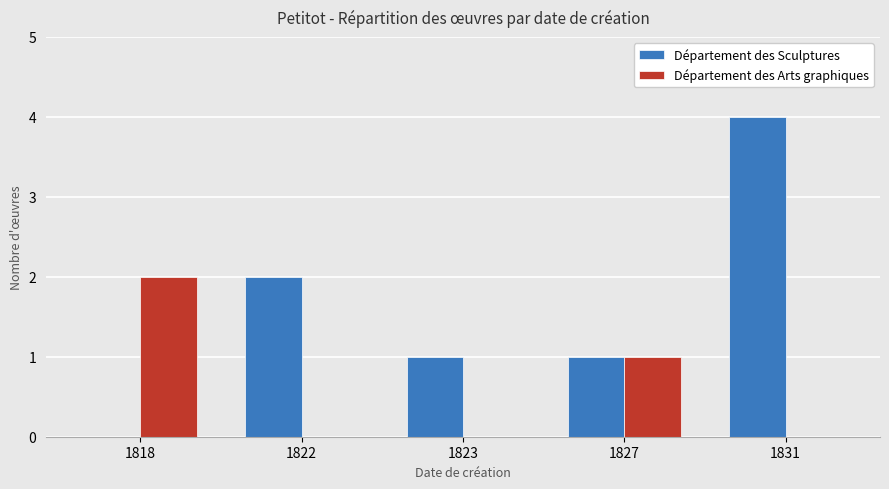

Reading left to right, extract all data points from this chart.

Département des Sculptures: 1818=0	1822=2	1823=1	1827=1	1831=4
Département des Arts graphiques: 1818=2	1822=0	1823=0	1827=1	1831=0